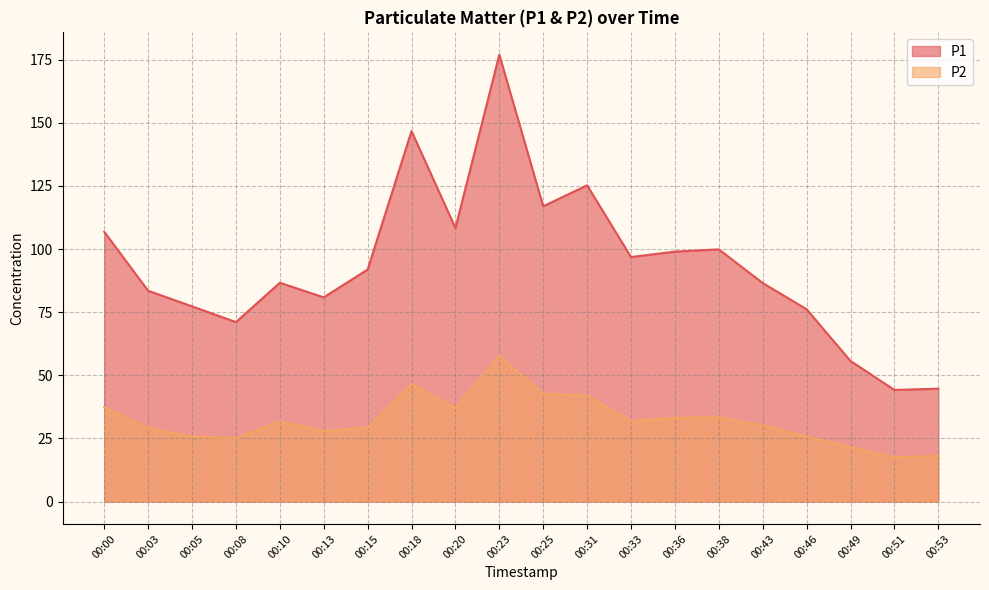

True or false: P2 has more than 2 interior local peaks.

True